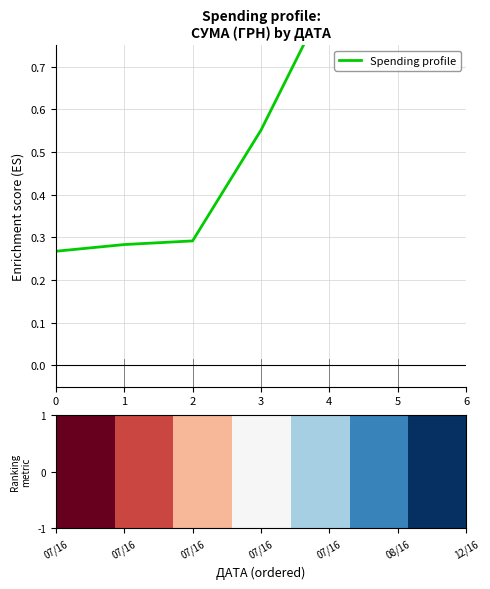

What is the sum of the Spending profile values at 0 and 1?

0.6